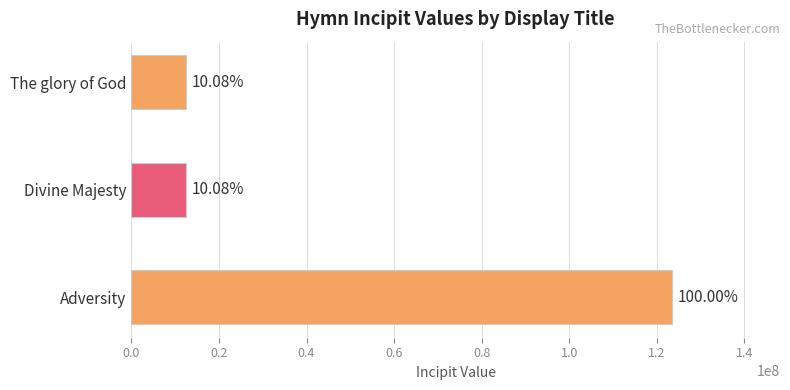

List the labels in order of value, largest first.

Adversity, Divine Majesty, The glory of God